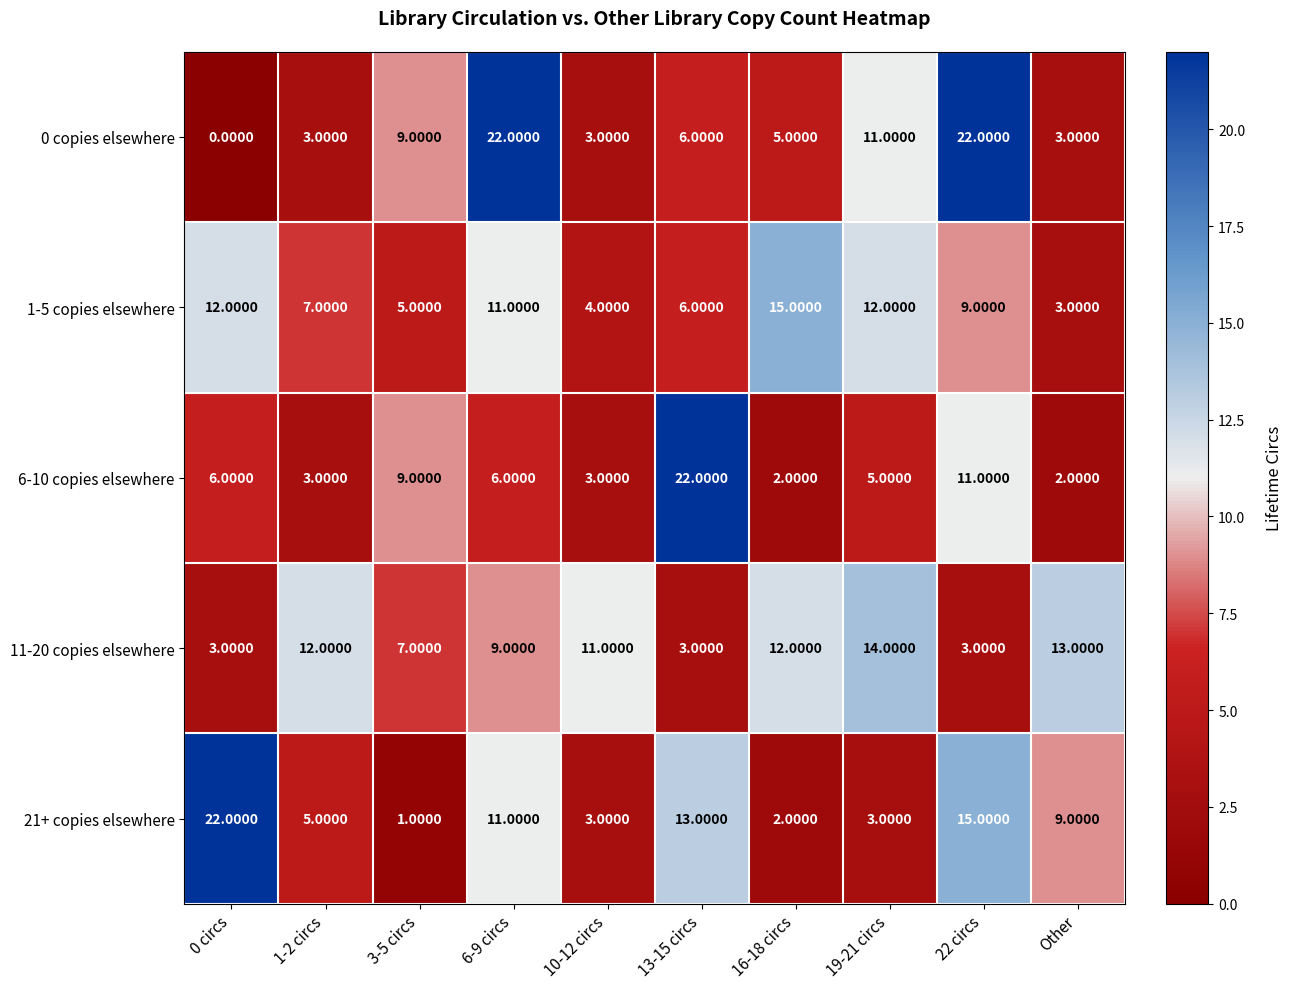

Which series has the largest range (max minus min)?

0 copies elsewhere